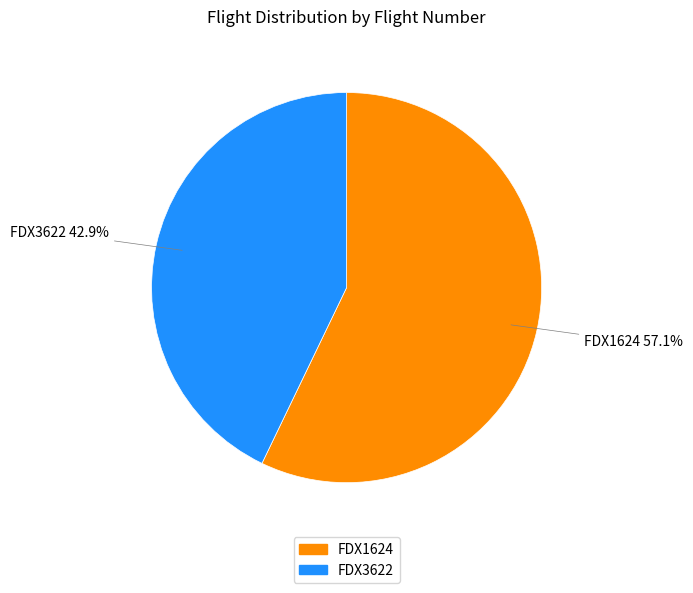

Combined, what portion of the pie is FDX1624 and FDX3622?

100.0%